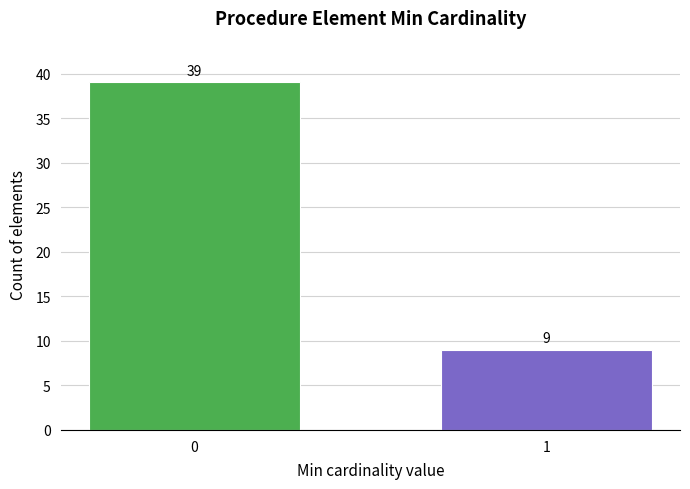

Reading left to right, what are all the values shown in this chart?

0=39	1=9